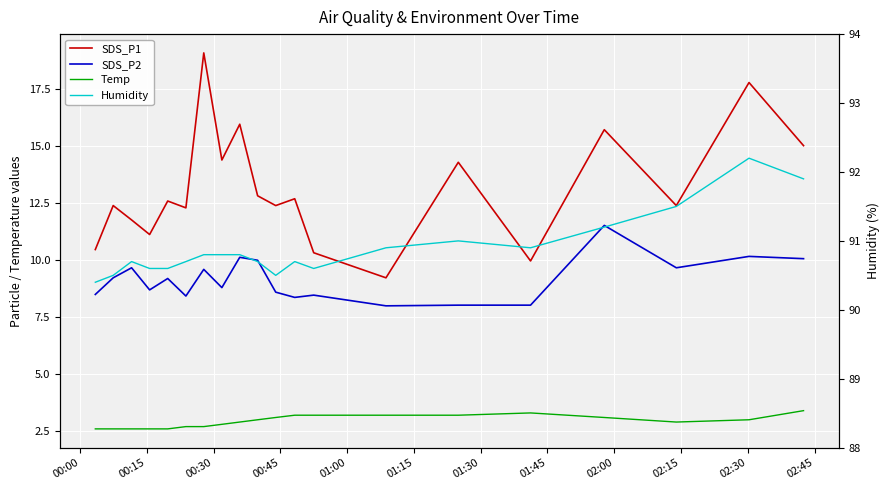

What is the value of the SDS_P1 point at the 19th from the left?

17.8